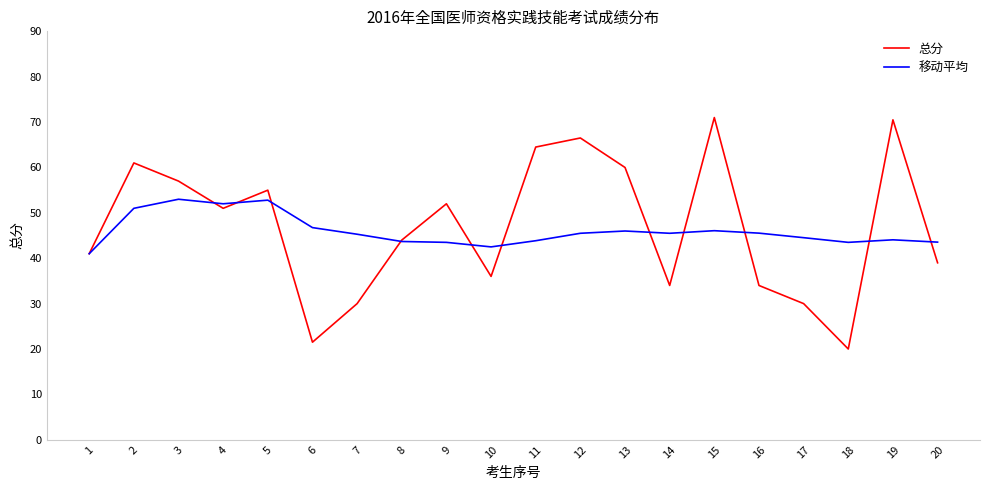

How many series are shown in this chart?

2